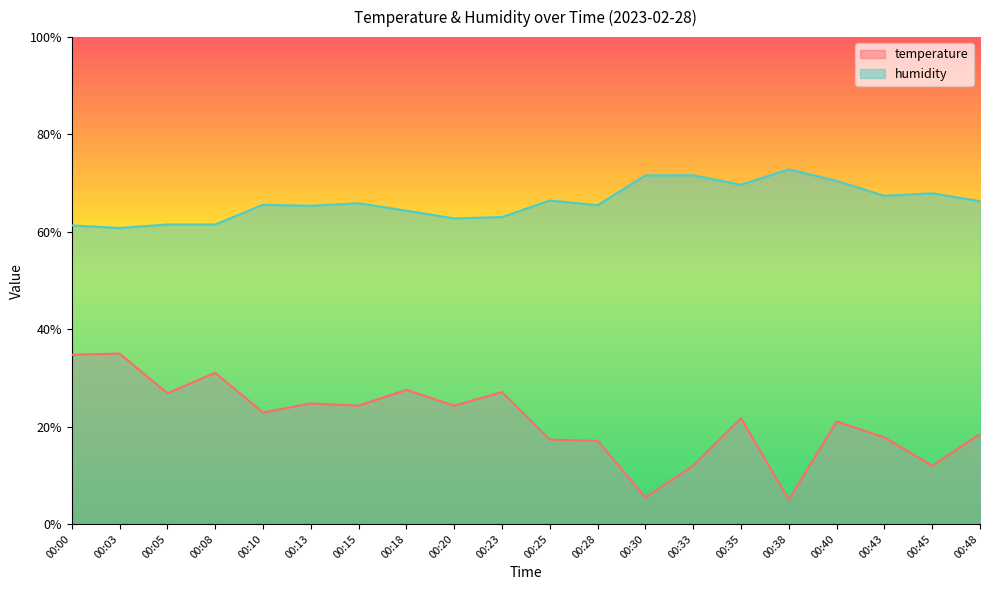

Is it true that temperature equals 5.0 at 00:38?

True